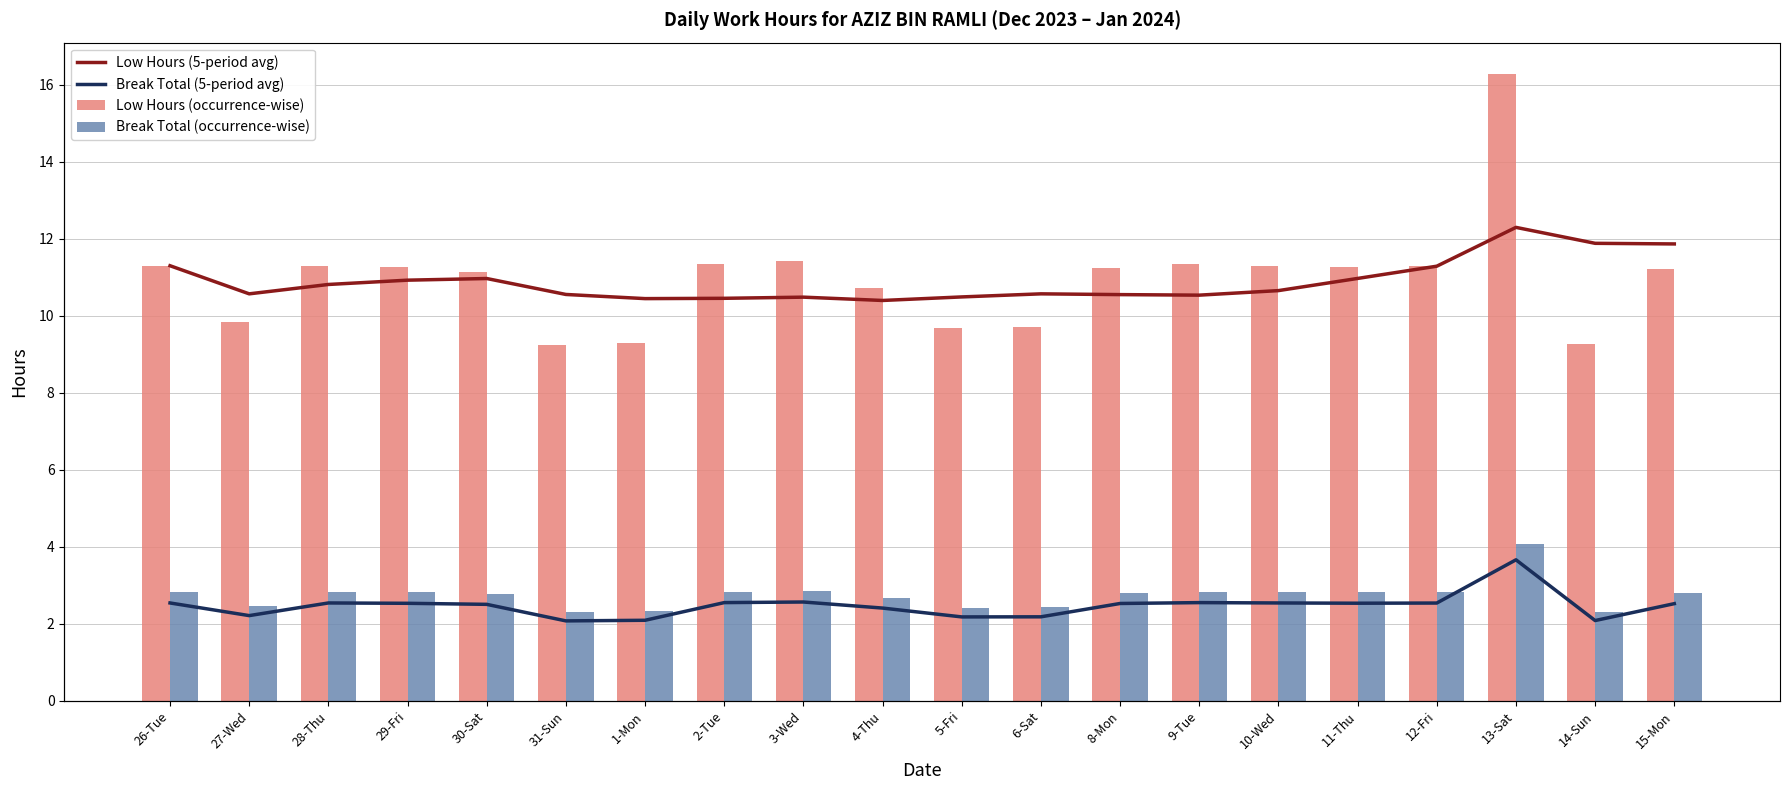

Does the chart contain stacked bars?

No